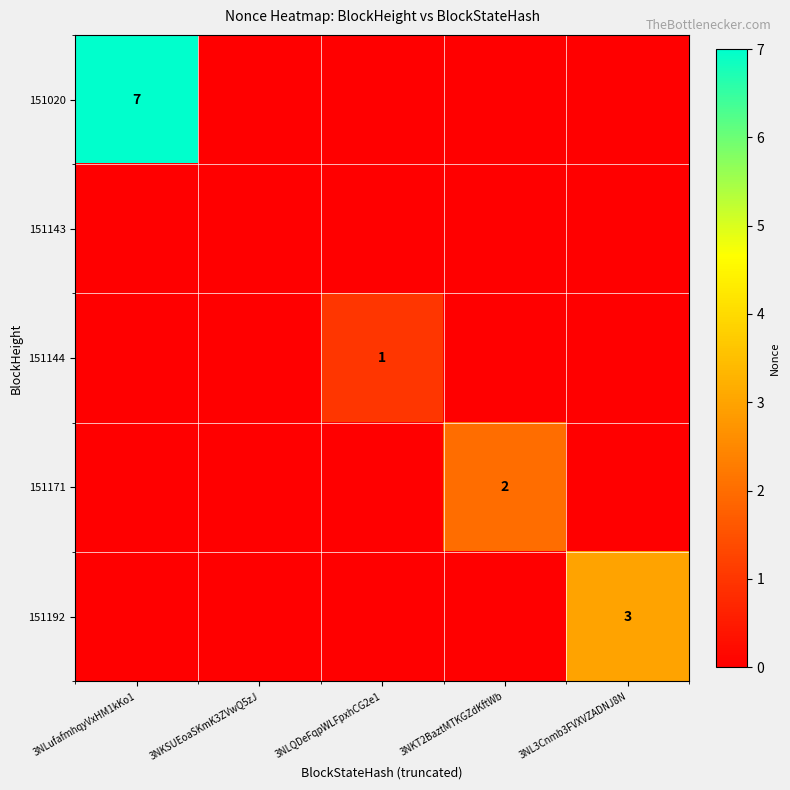

Is it true that 151020 equals 3 at 3NKSUEoaSKmK3ZVwQ5zJ?

False